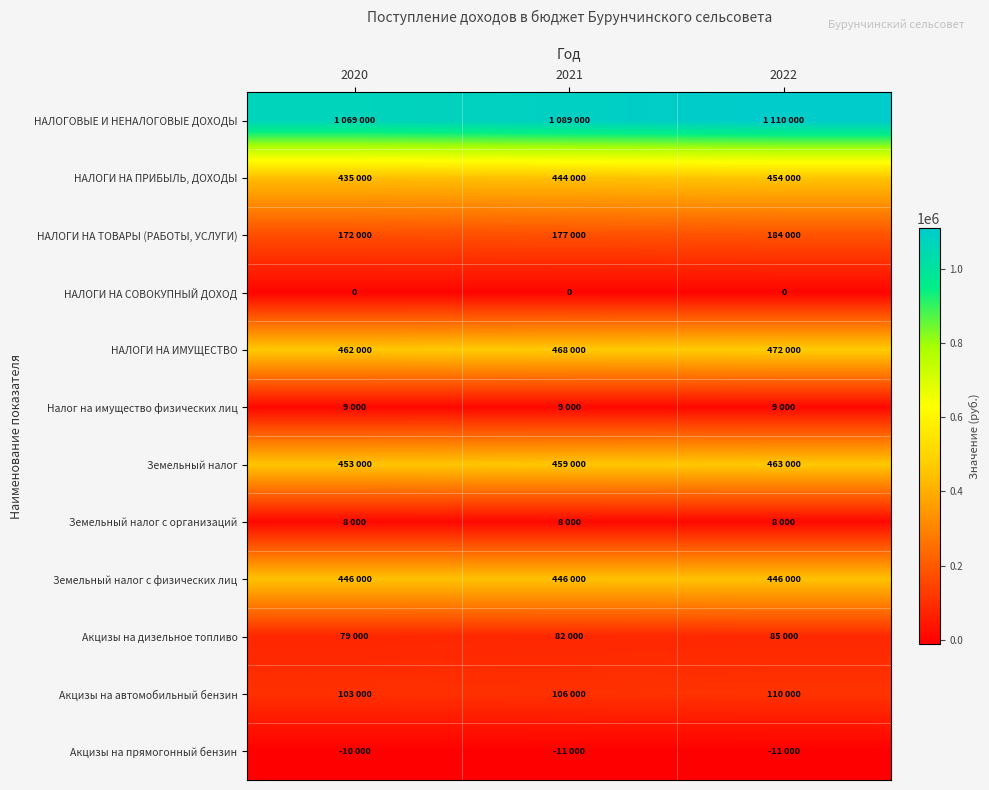

At which category is the sum across all series the highest?

2022